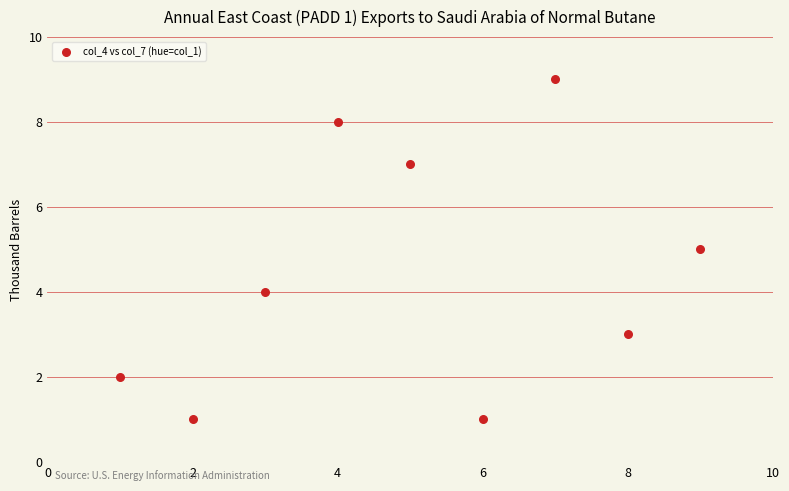

What is the range of X values (max minus min)?

8